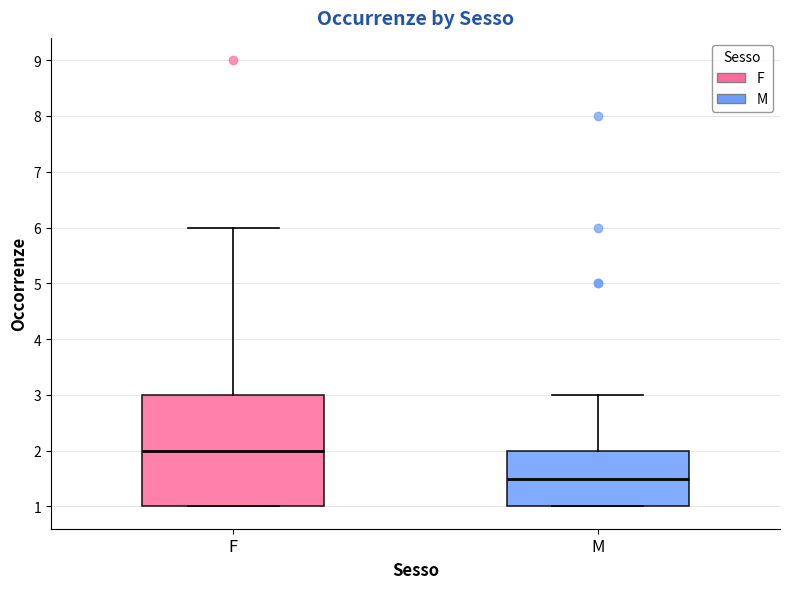

Where is the upper edge of the box for M on the y-axis? The values are not printed on the chart, so give them approximately, as read against the axis.

2.0